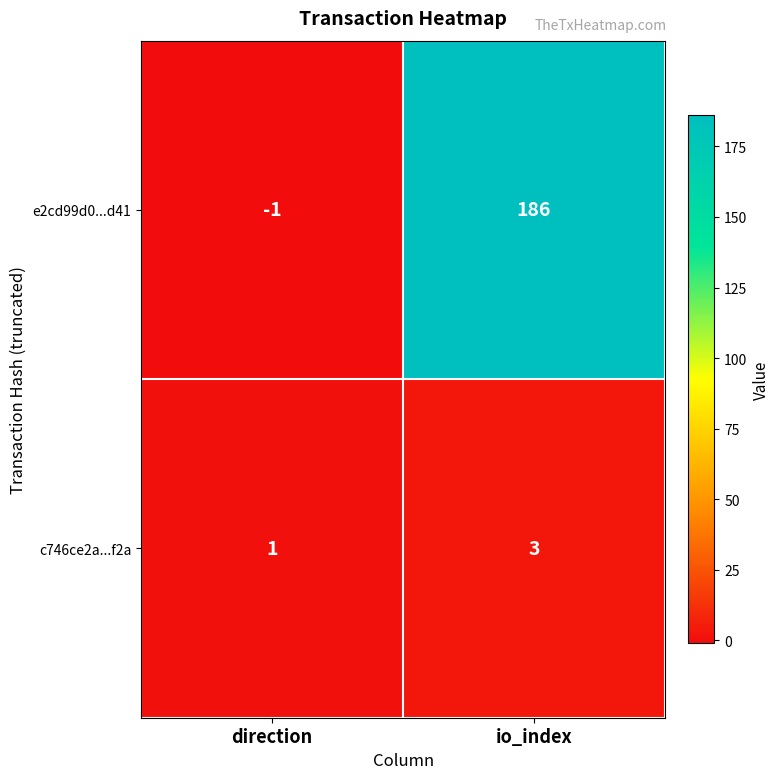

What is the maximum value shown in the chart?

186